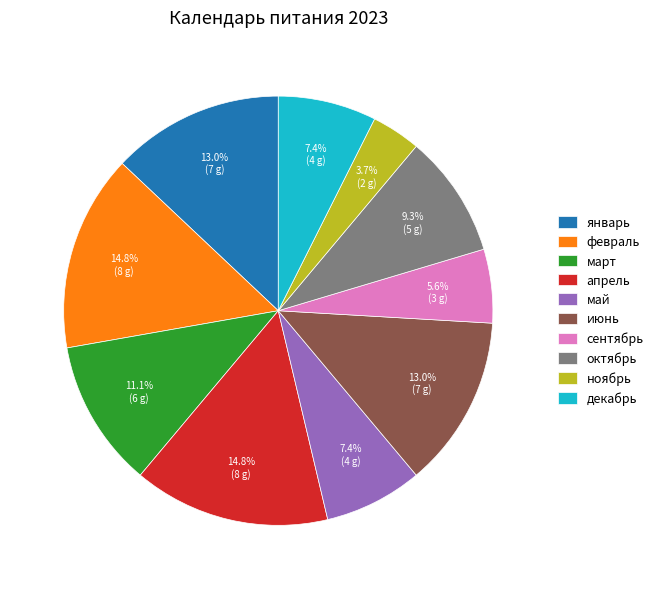

To the nearest percent, what is the average slice percentage?

10%